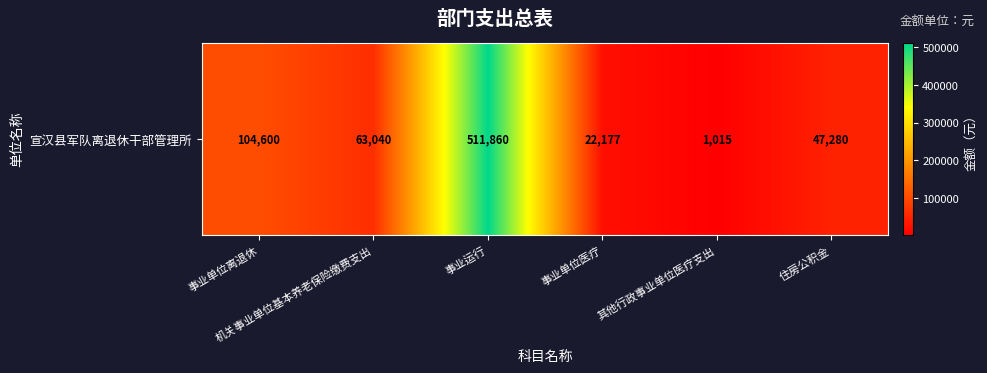

What is the sum of the values at 事业运行 and 住房公积金?

559140